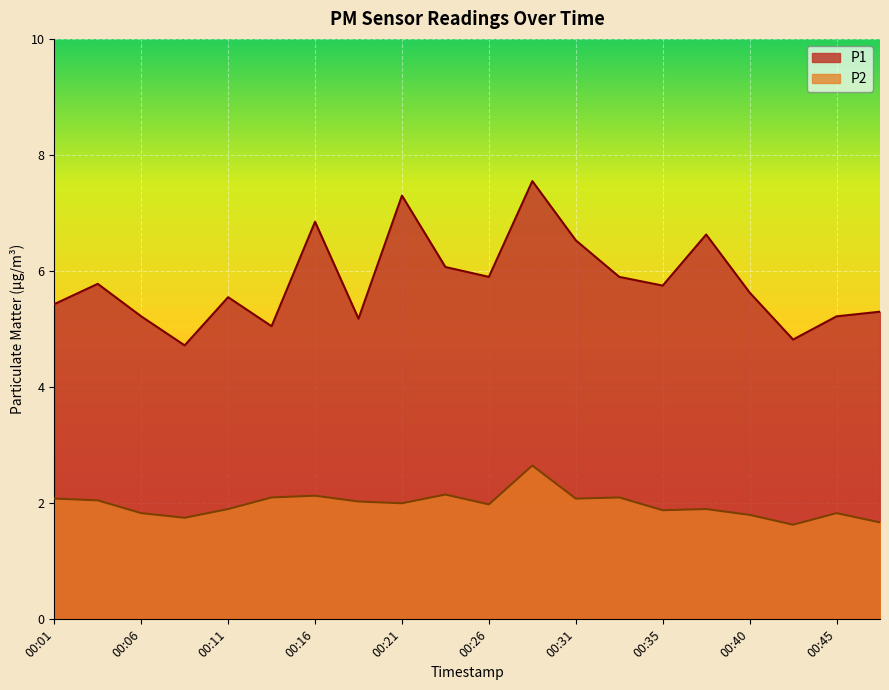

The P1 series shows 6.6 at 00:38. True or false?

True